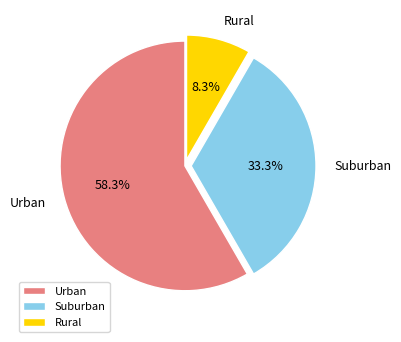

What portion of the pie excludes Suburban?

66.7%